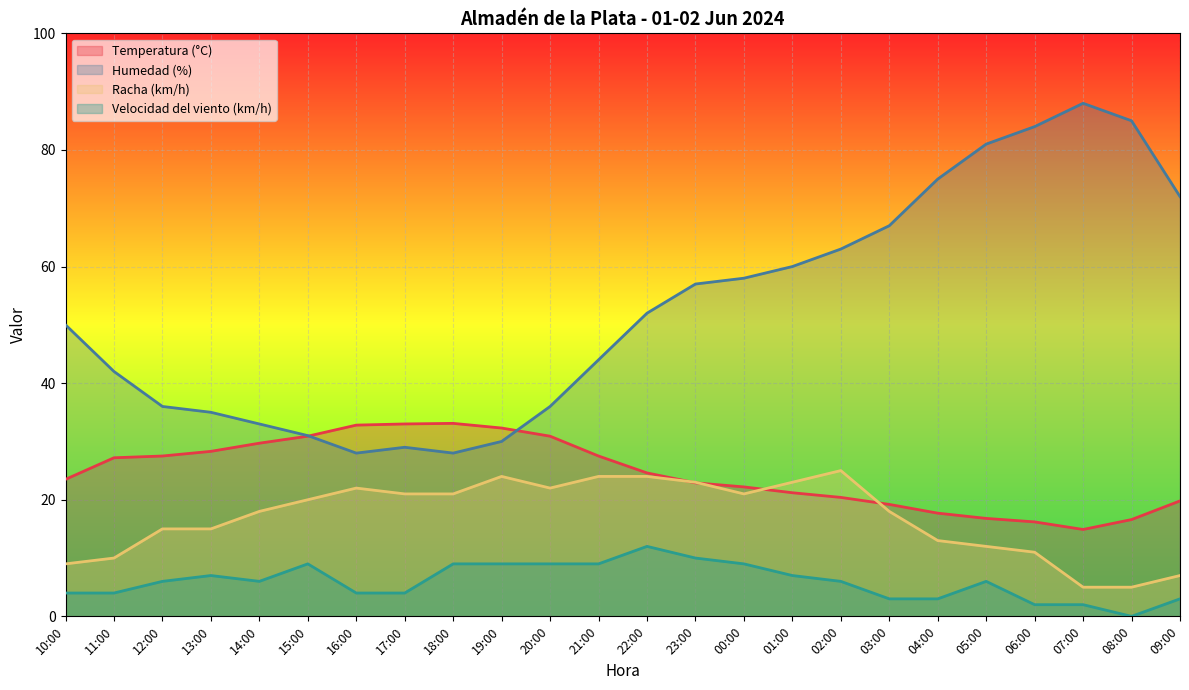

Rank the categories by Velocidad del viento (km/h) value from lowest to highest.

08:00, 07:00, 06:00, 09:00, 04:00, 03:00, 17:00, 16:00, 11:00, 10:00, 05:00, 02:00, 14:00, 12:00, 01:00, 13:00, 00:00, 21:00, 20:00, 19:00, 18:00, 15:00, 23:00, 22:00